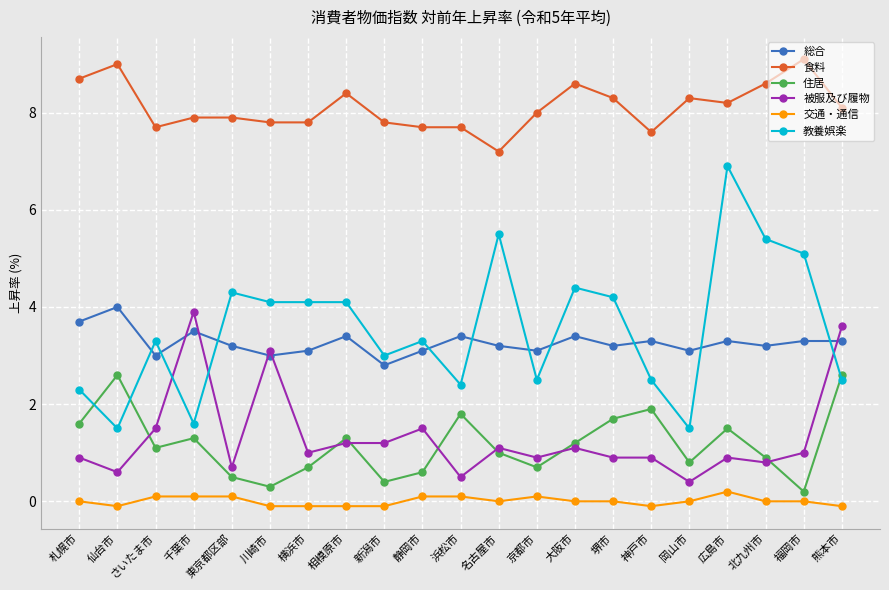

Rank the series at 千葉市 from highest to lowest value.

食料, 被服及び履物, 総合, 教養娯楽, 住居, 交通・通信